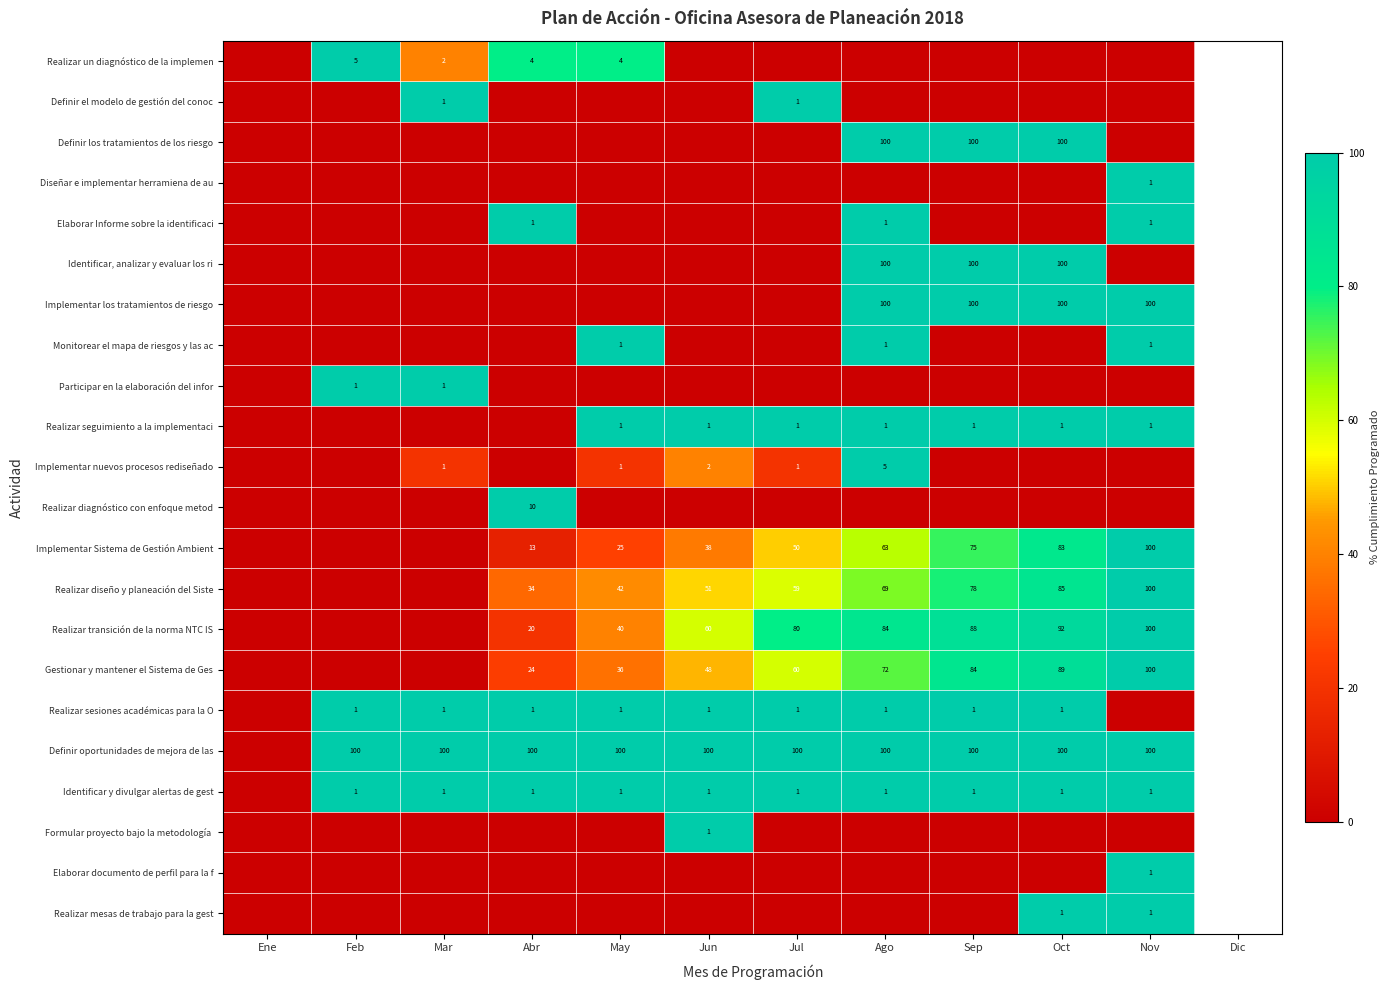

The Realizar transición de la norma NTC IS series shows 21 at May. True or false?

False